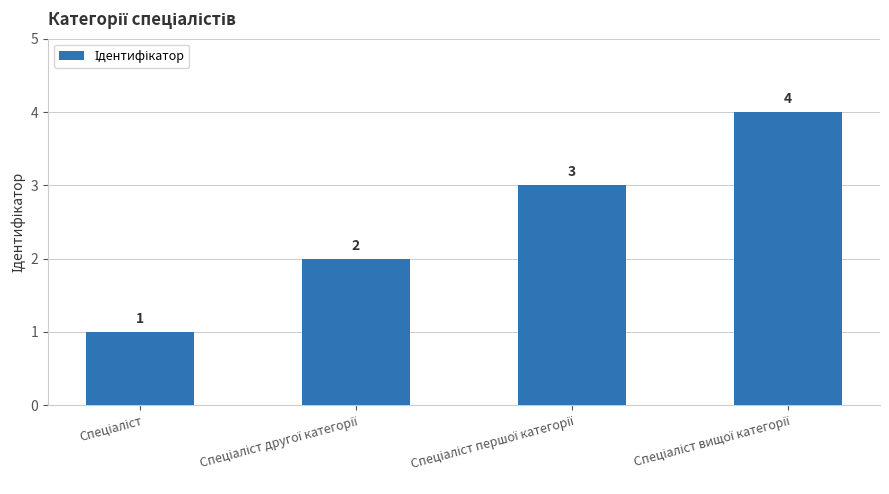

Does the chart contain stacked bars?

No